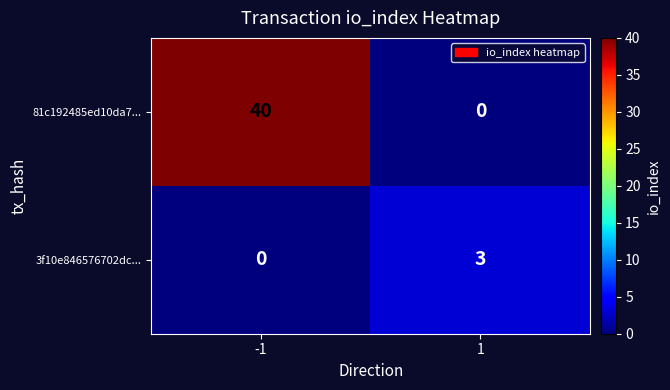

What is the total value across all series at -1?

40